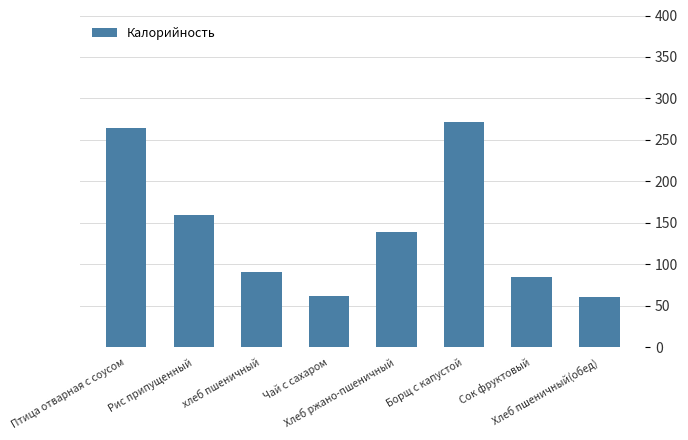

What is the difference between the maximum and minimum values?

211